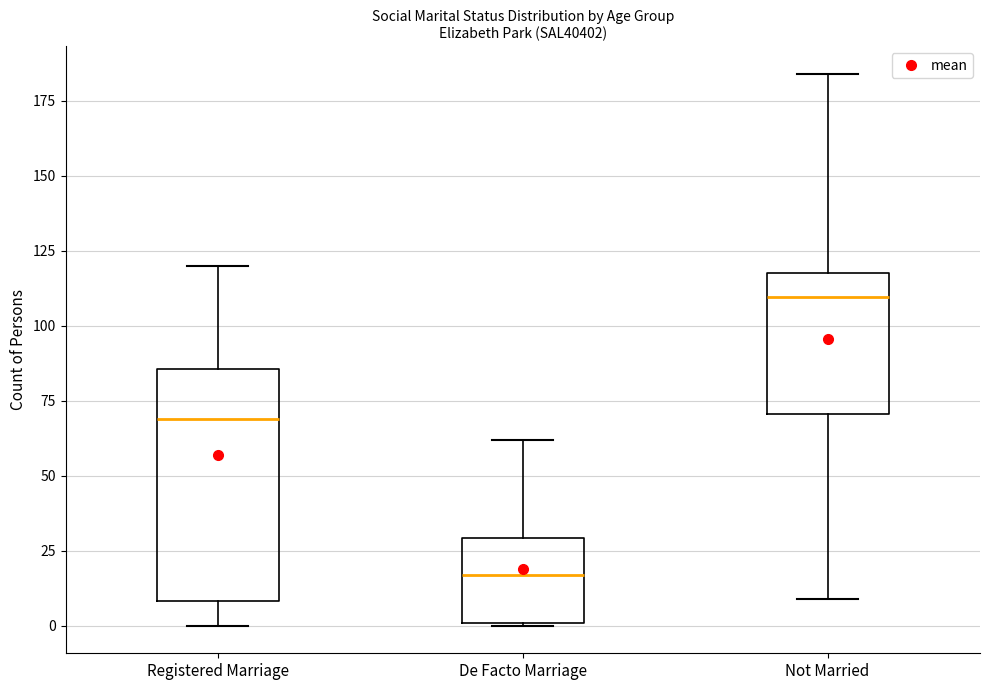

Which box is the tallest, from its lower edge to its upper edge?

Registered Marriage